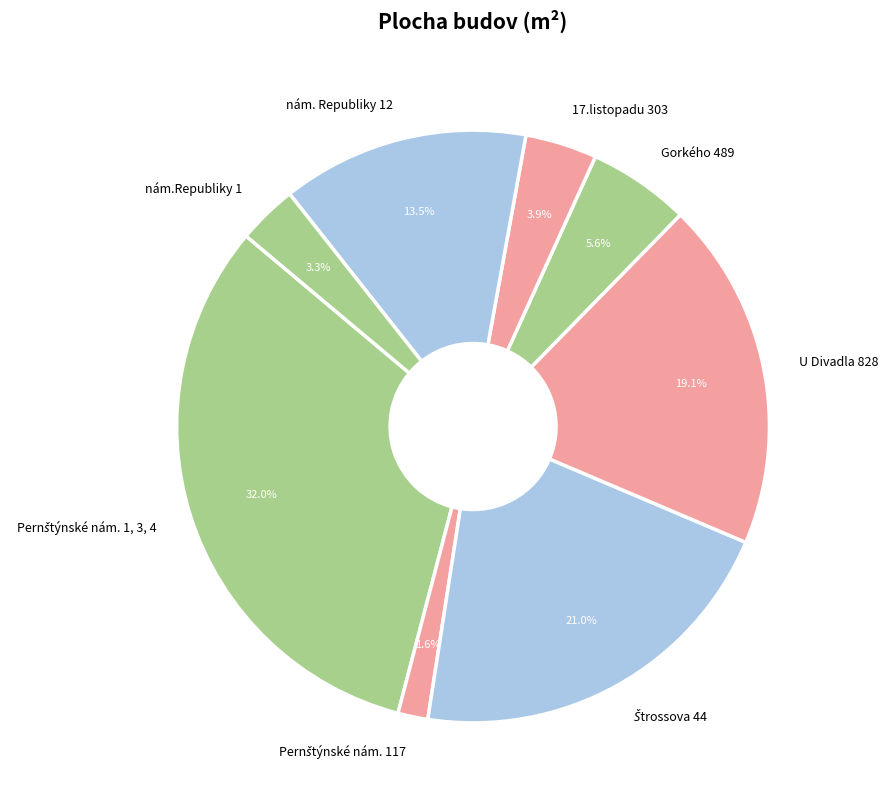

Is there any slice that represents more than half of the pie?

No